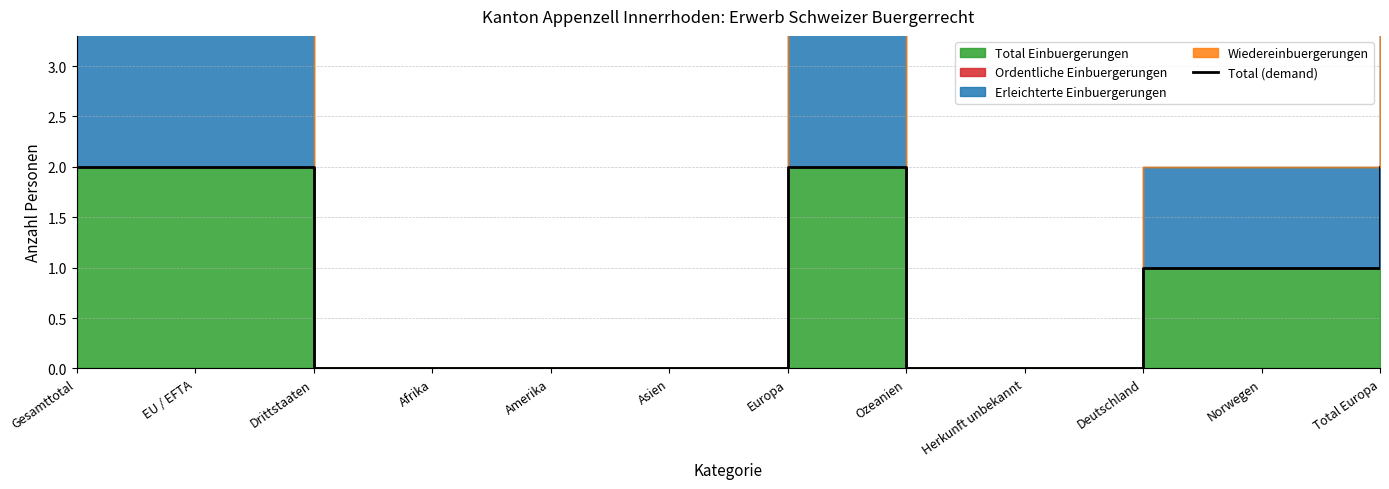

The value at Europa is 2. True or false?

True